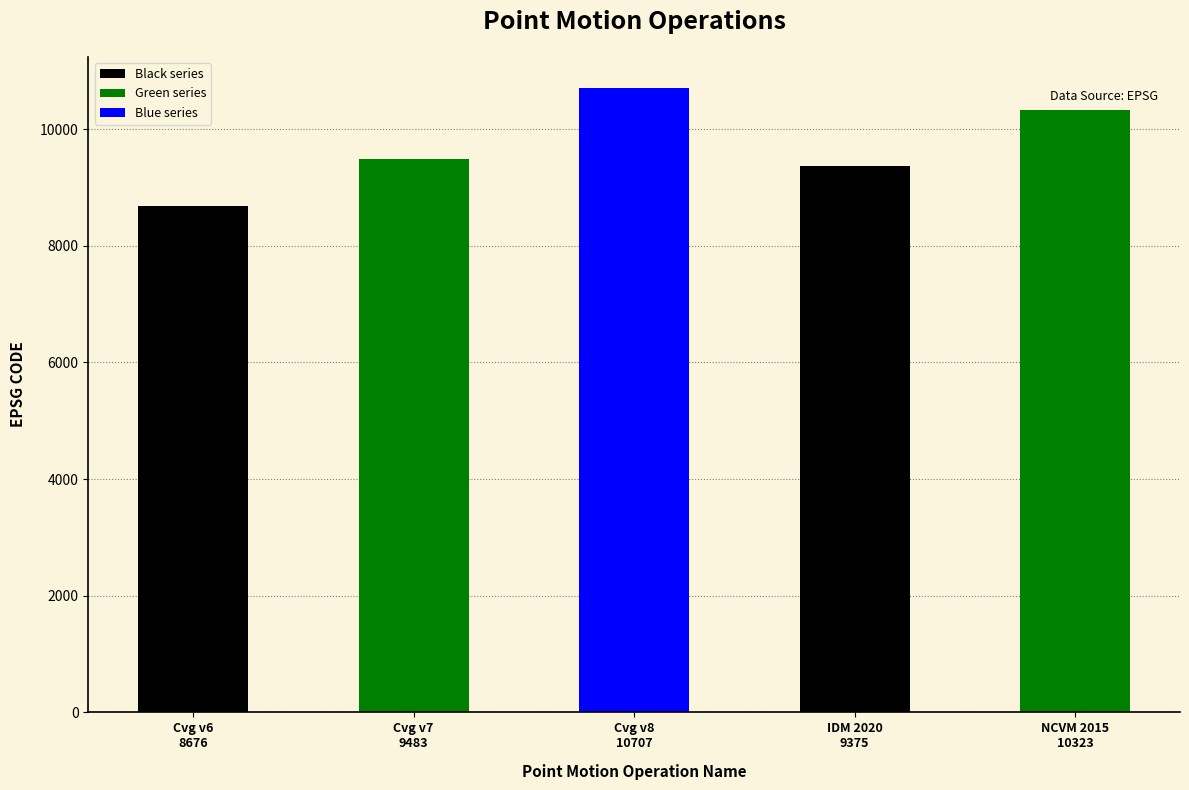

What is the sum of all Black series values?

18051